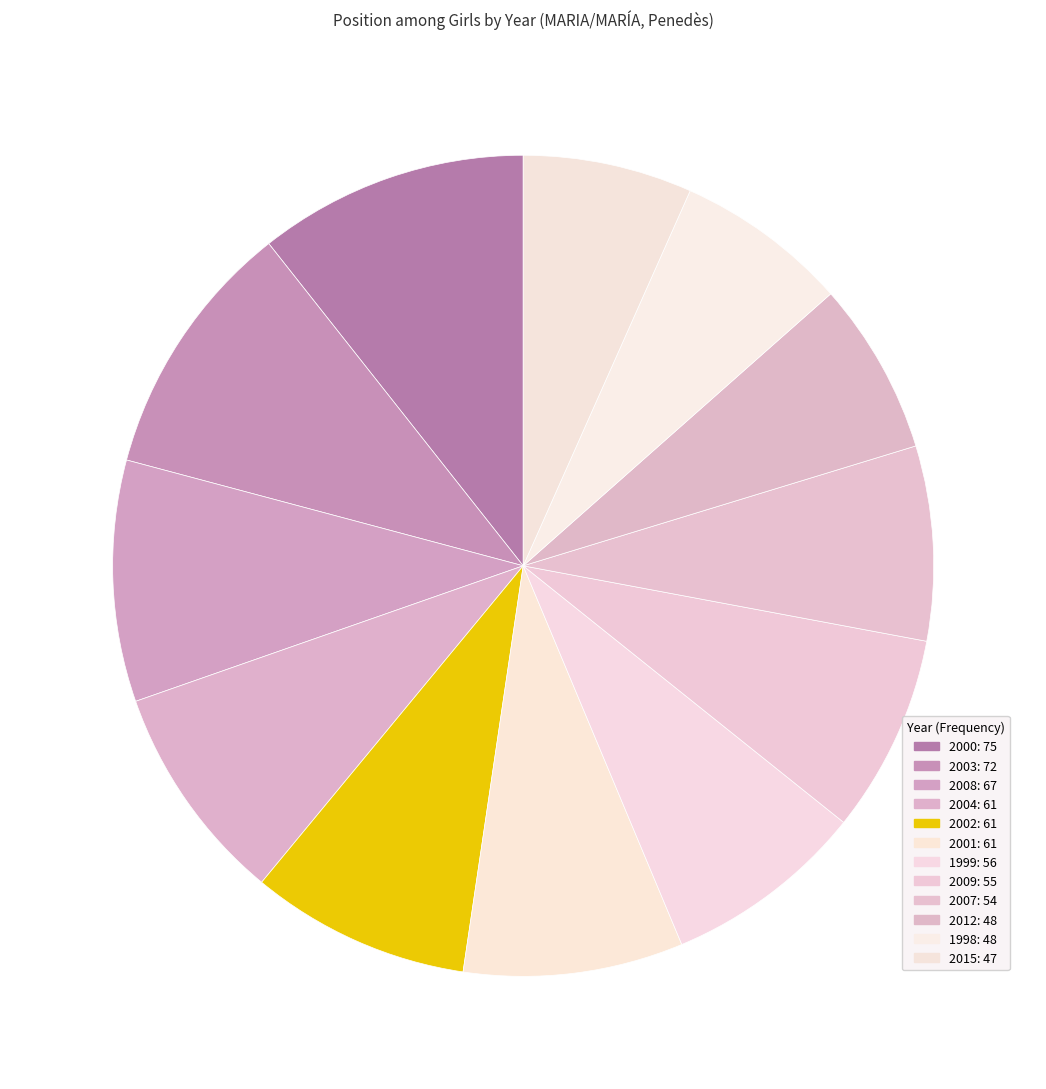

Is there a majority slice in this chart?

No